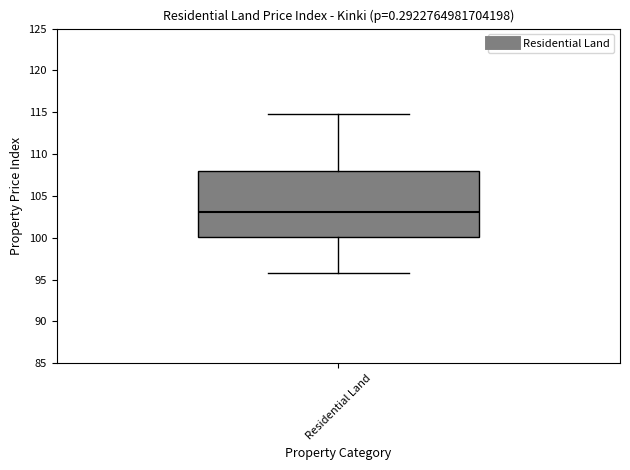

Transcribe this box plot: give where the median line is, the range the box spans, and where the two whiskers end, as read against the y-axis. The values are not printed on the chart, so give them approximately, as read against the axis.

median 103, box 100 to 108, whiskers 96 to 115